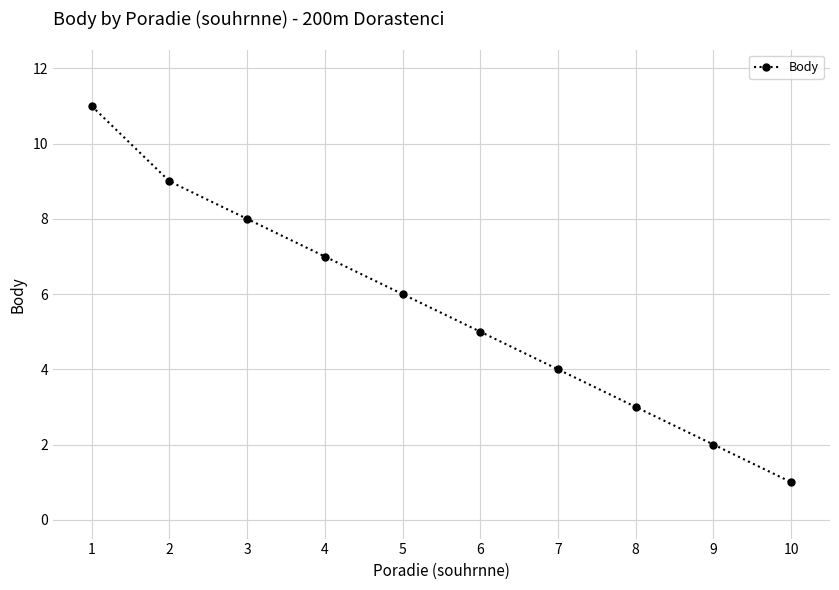

What is the sum of the values at 9 and 3?

10